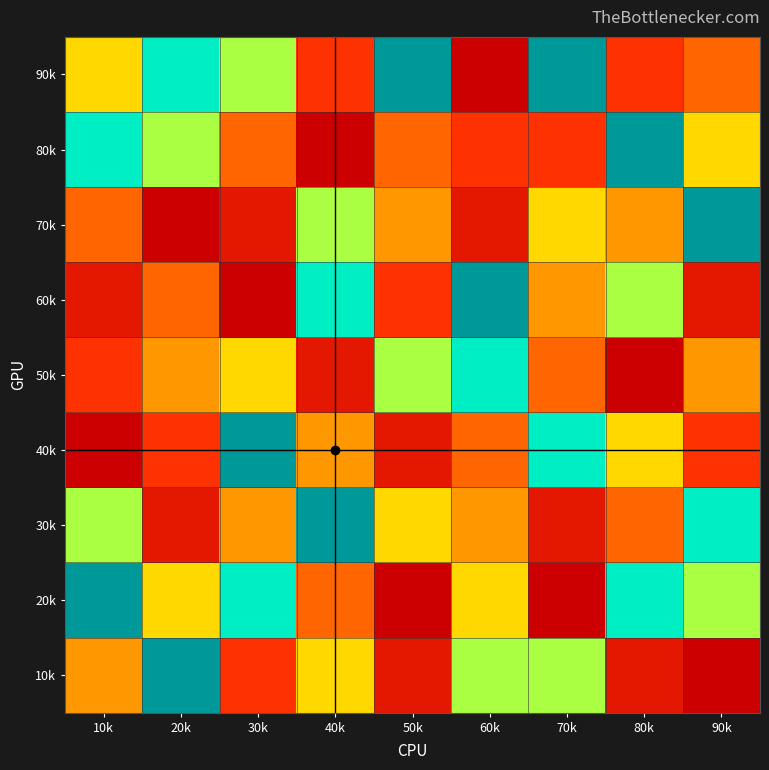

Reading left to right, transcribe all the data shown in this chart.

10k: 10k=5	20k=1	30k=7	40k=4	50k=8	60k=3	70k=3	80k=8	90k=9
20k: 10k=1	20k=4	30k=2	40k=6	50k=9	60k=4	70k=9	80k=2	90k=3
30k: 10k=3	20k=8	30k=5	40k=1	50k=4	60k=5	70k=8	80k=6	90k=2
40k: 10k=9	20k=7	30k=1	40k=5	50k=8	60k=6	70k=2	80k=4	90k=7
50k: 10k=7	20k=5	30k=4	40k=8	50k=3	60k=2	70k=6	80k=9	90k=5
60k: 10k=8	20k=6	30k=9	40k=2	50k=7	60k=1	70k=5	80k=3	90k=8
70k: 10k=6	20k=9	30k=8	40k=3	50k=5	60k=8	70k=4	80k=5	90k=1
80k: 10k=2	20k=3	30k=6	40k=9	50k=6	60k=7	70k=7	80k=1	90k=4
90k: 10k=4	20k=2	30k=3	40k=7	50k=1	60k=9	70k=1	80k=7	90k=6